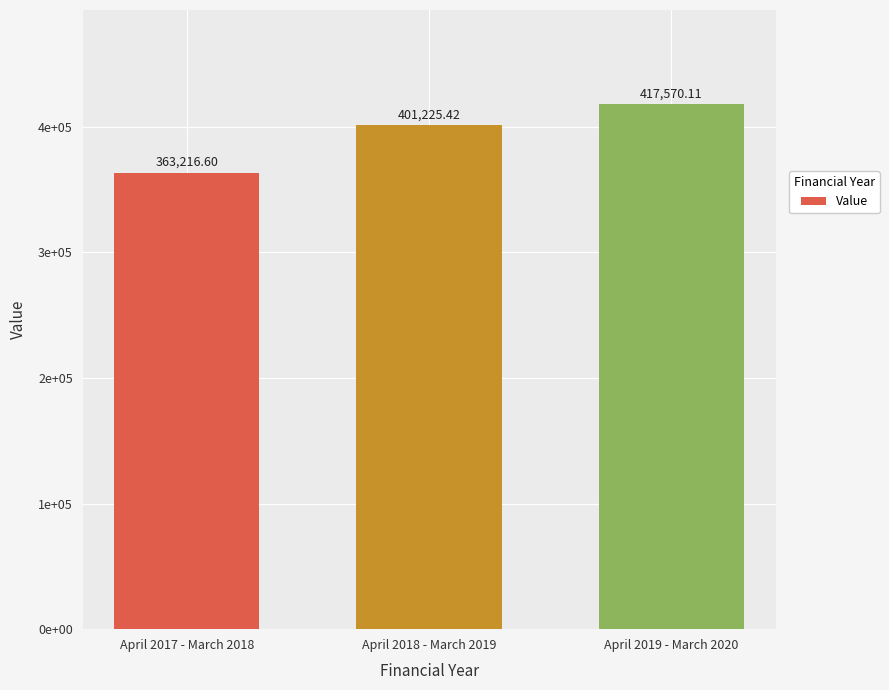

Are the bars horizontal?

No